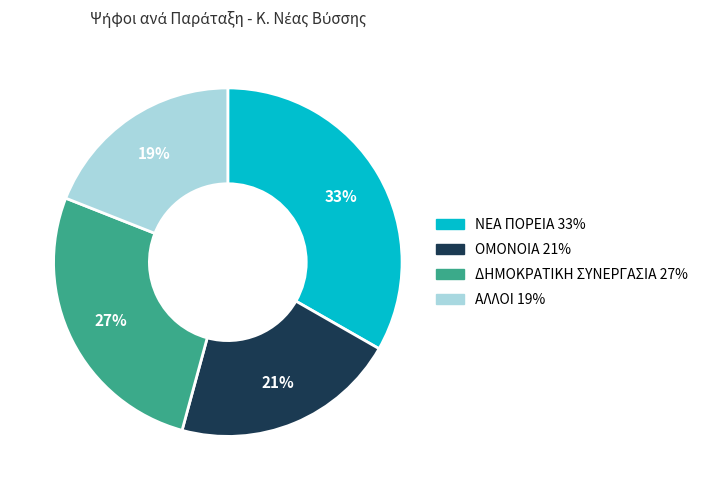

To the nearest percent, what is the average slice percentage?

25%